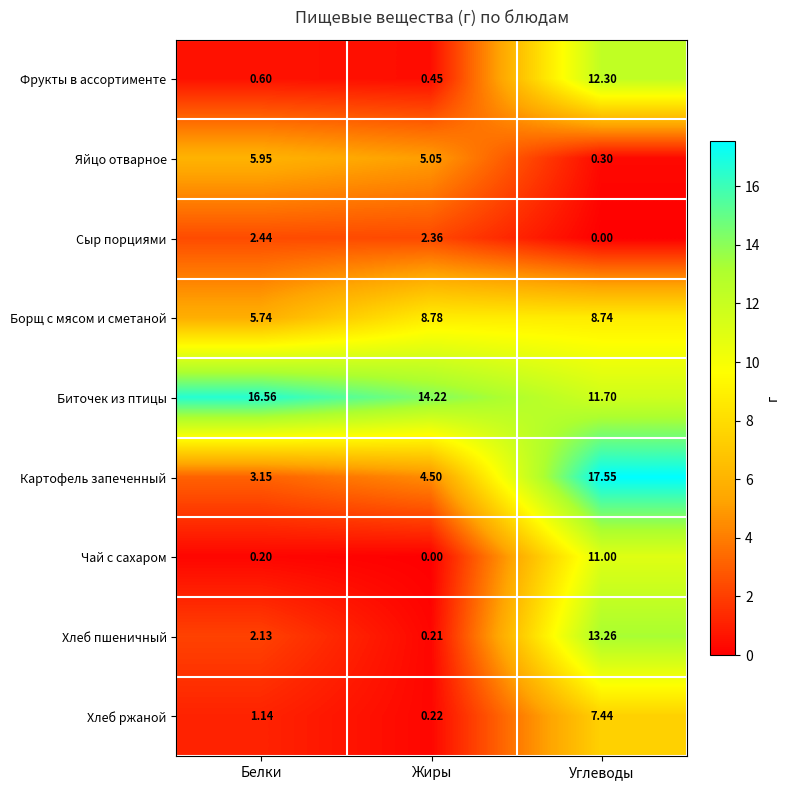

Which category has the highest value in the Биточек из птицы series?

Белки